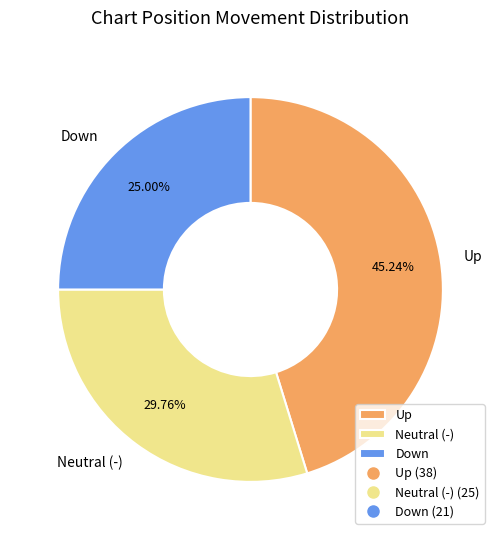

Approximately how many times larger is the value at Down compared to Neutral (-)?

0.8